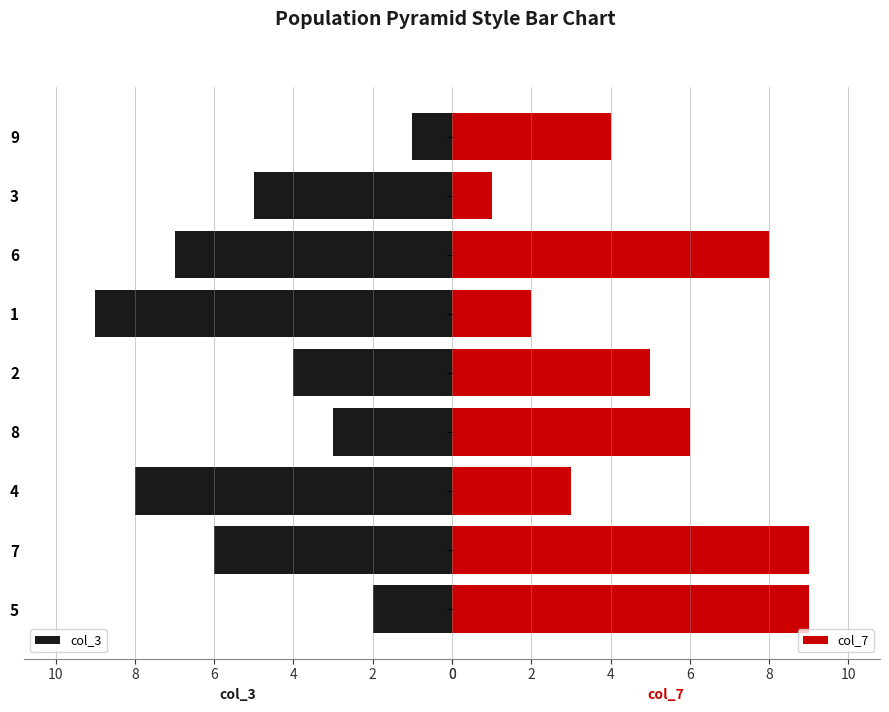

What is the approximate value of col_3 at 1?

9